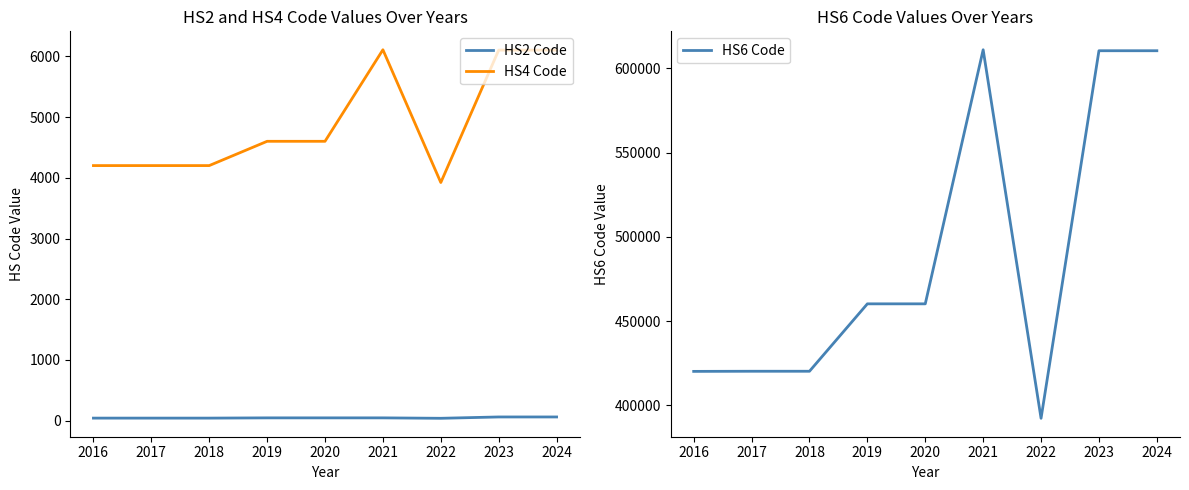

The HS6 Code series shows 250983 at 2017. True or false?

False